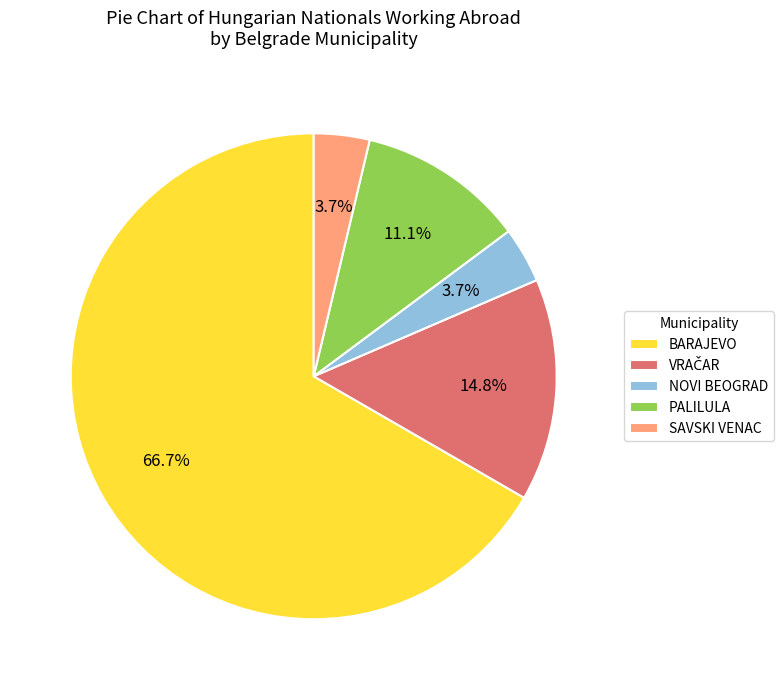

Which category accounts for the majority?

BARAJEVO